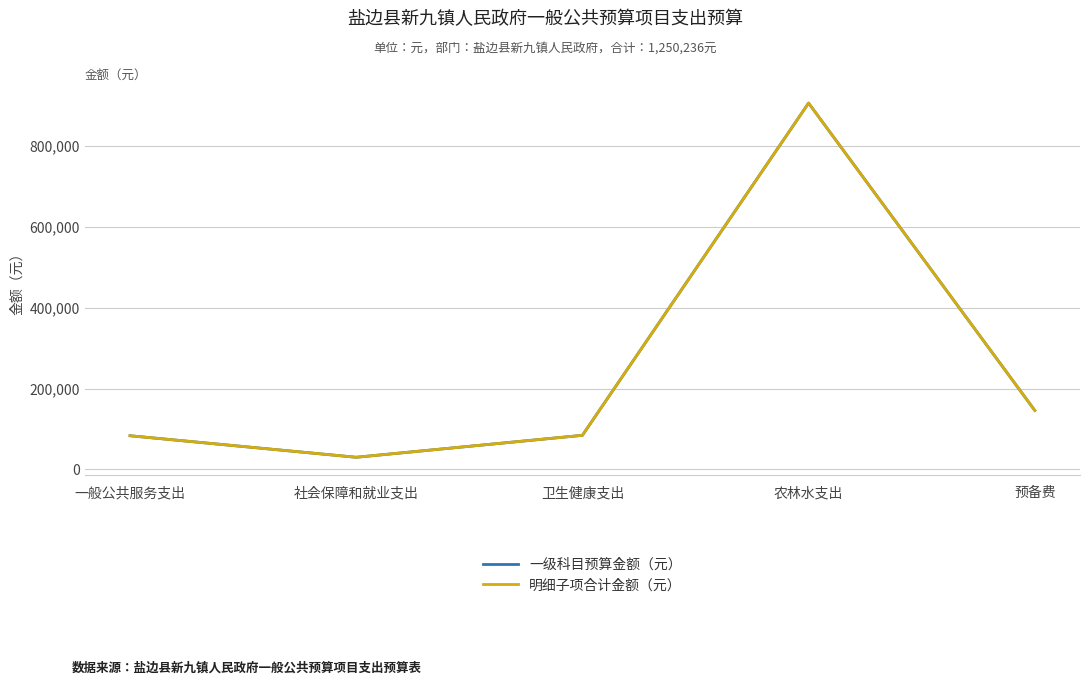

Does the chart display data point markers on the line(s)?

No